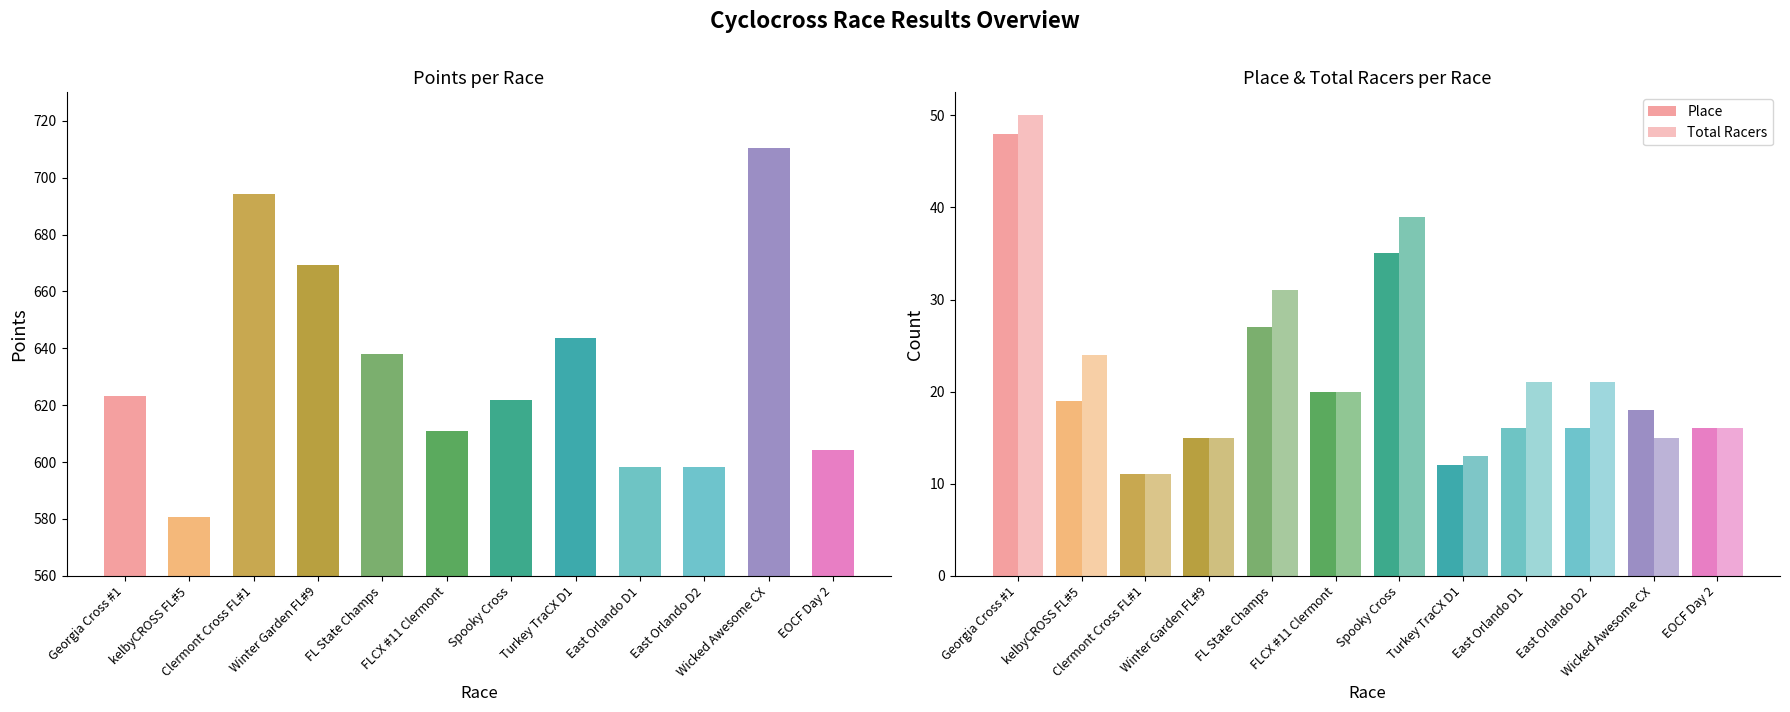

At which label does Points first exceed 623?

Georgia Cross #1